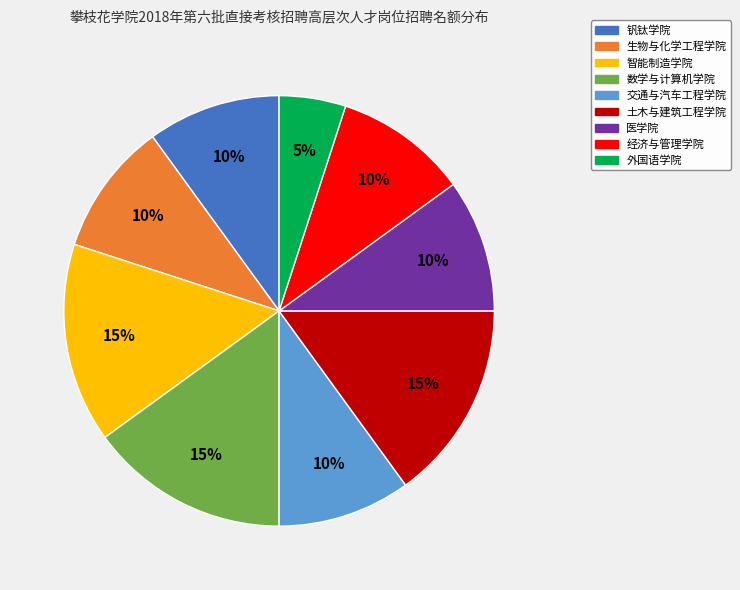

Is it true that 医学院 is 10% of the pie?

True